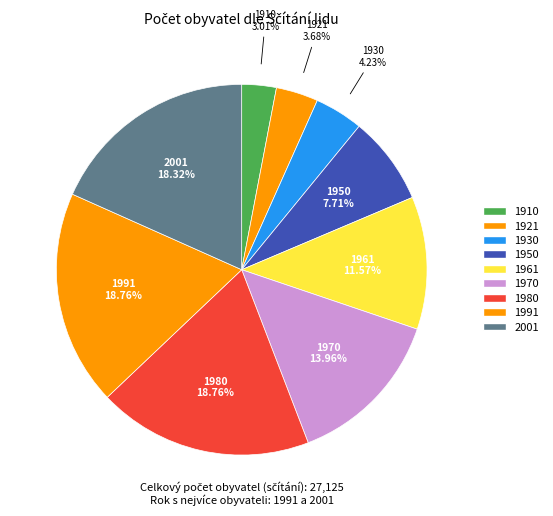

Which has a higher value, 1910 or 1930?

1930